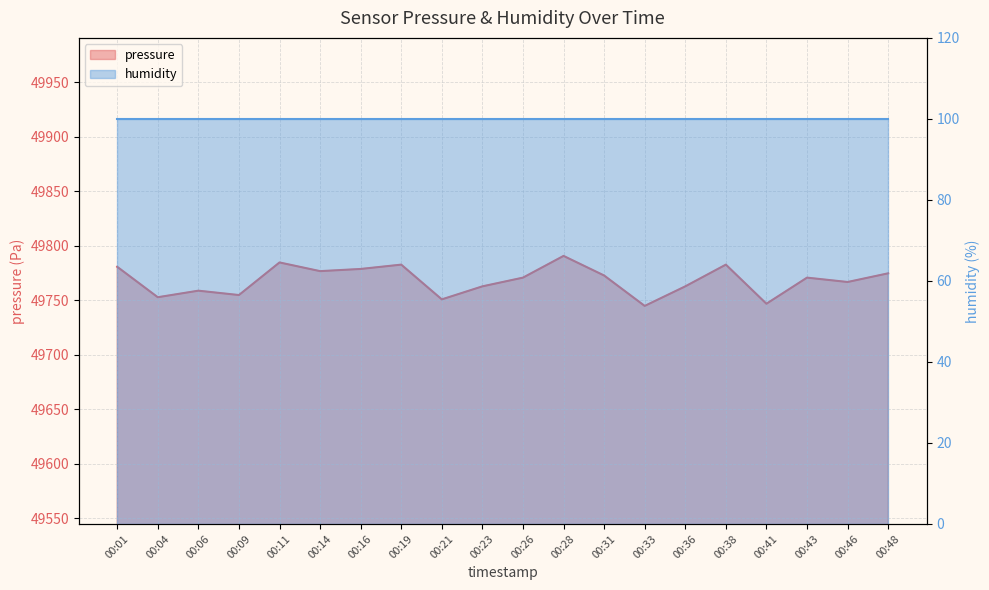

Between 00:46 and 00:06, which is larger?

00:46